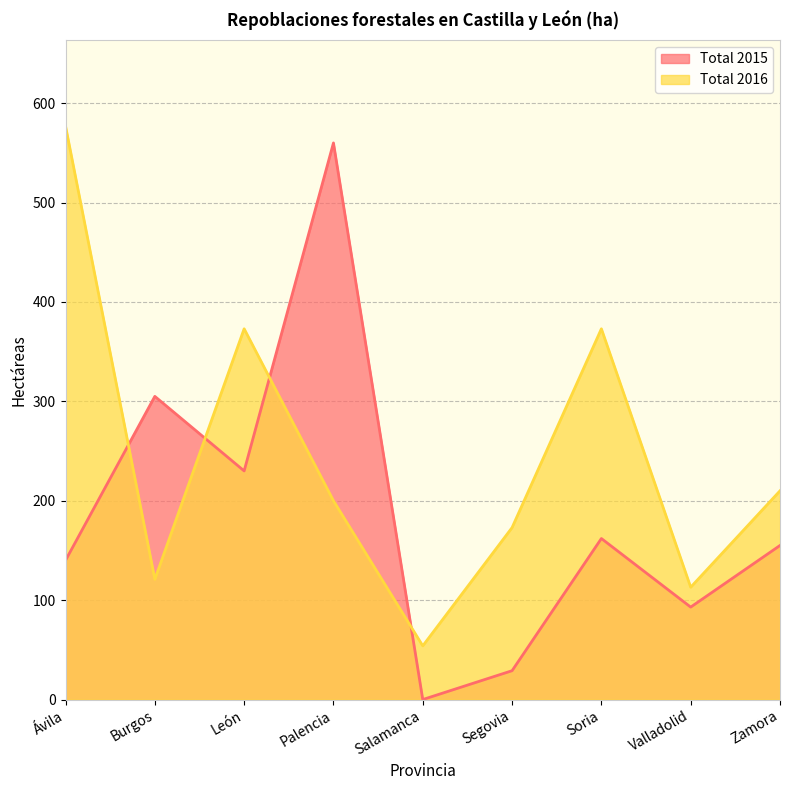

How many interior local peaks does the Total 2016 series have?

2